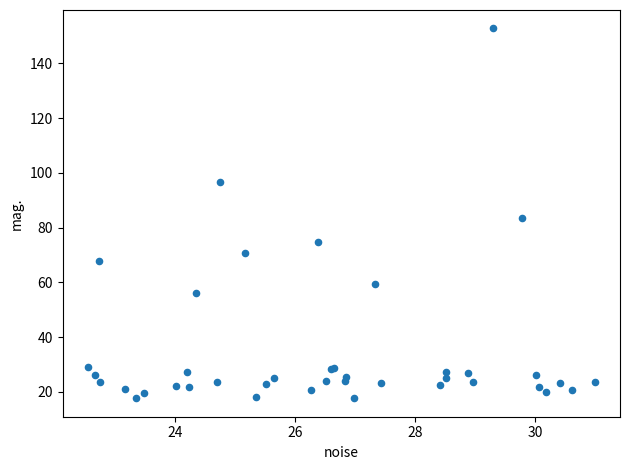

What Y value in the scatter plot is closest to 85?

83.5